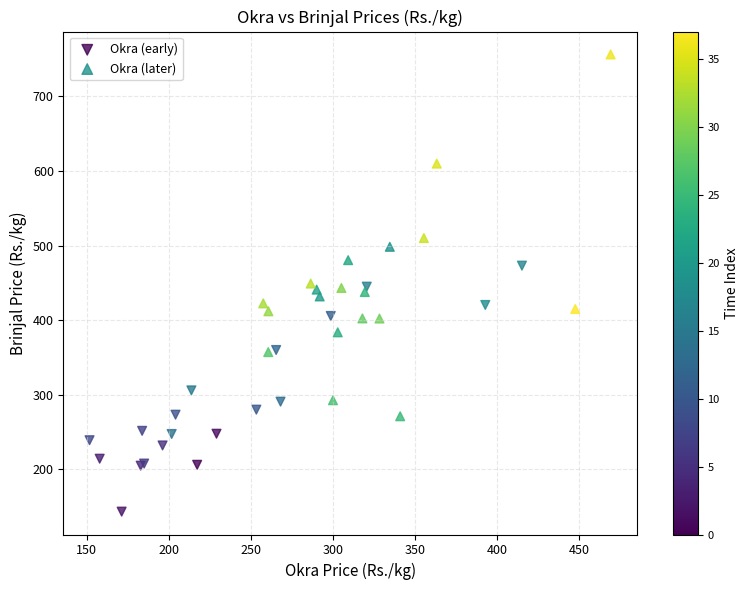

Which series has the largest Y range (max minus min)?

Okra (later)